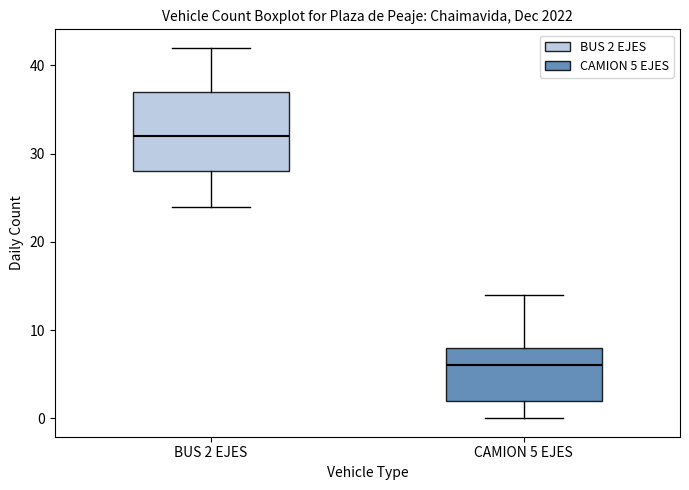

Which box is the tallest, from its lower edge to its upper edge?

BUS 2 EJES